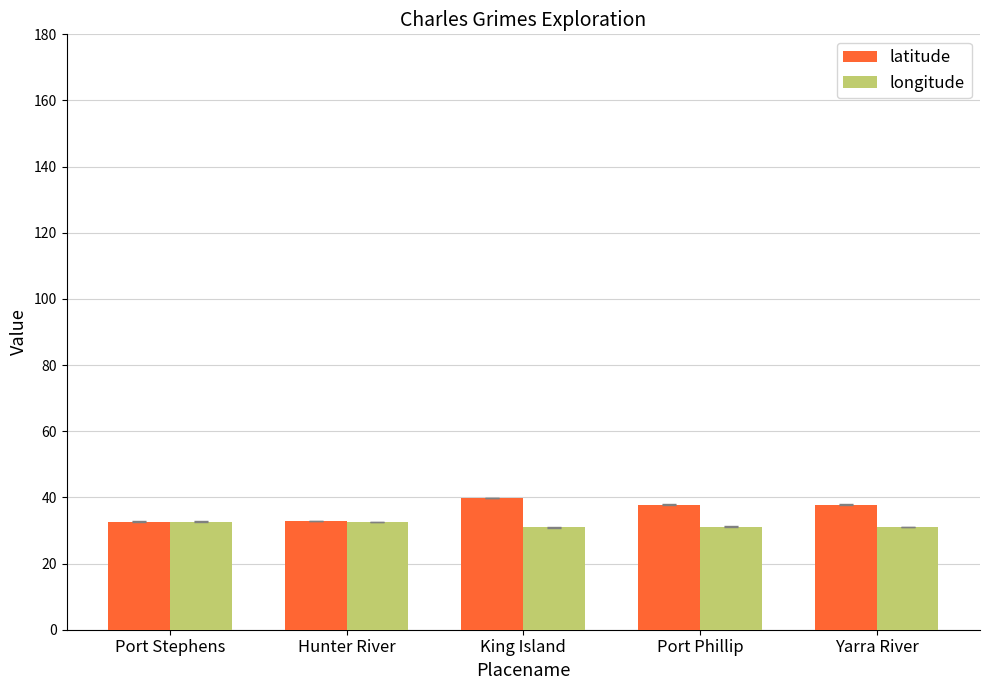

List the series in order of their peak value, highest first.

latitude, longitude